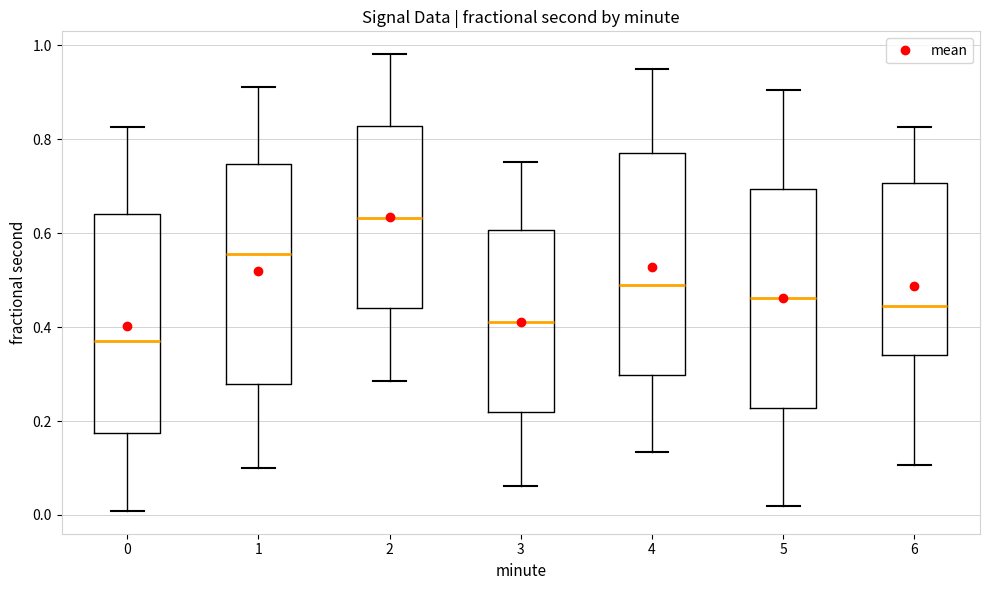

Which box's median line is the lowest?

0